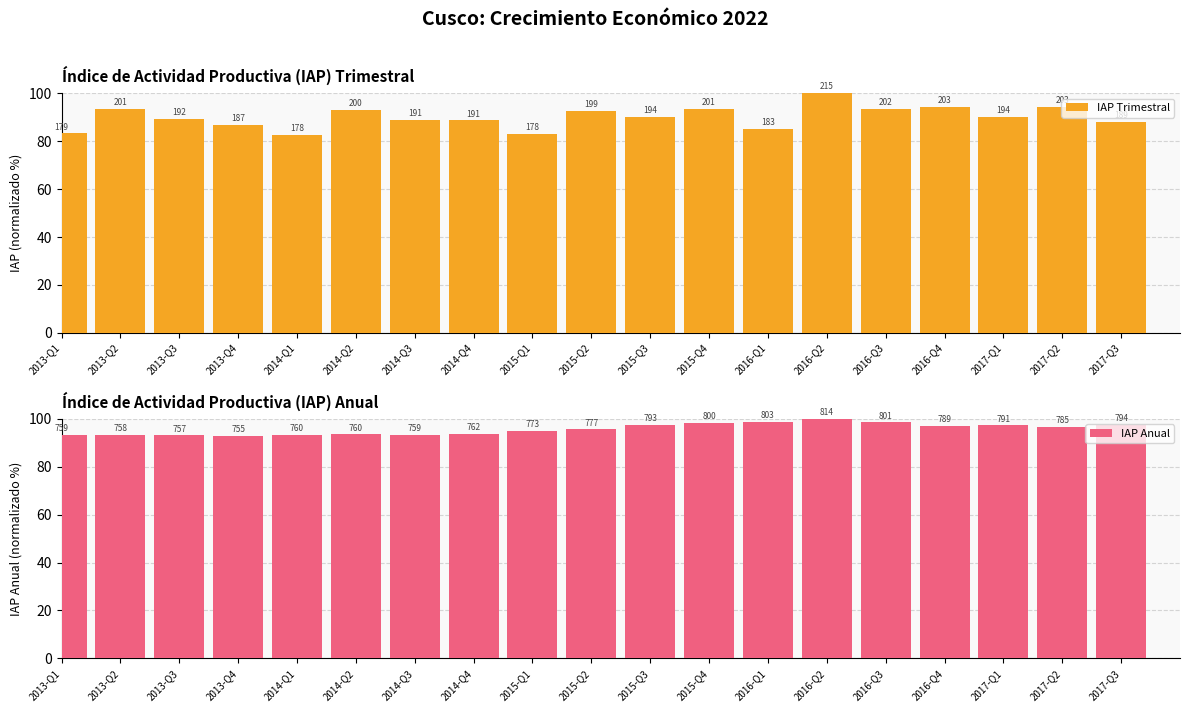

What is the highest value of the IAP Anual series?

100.0